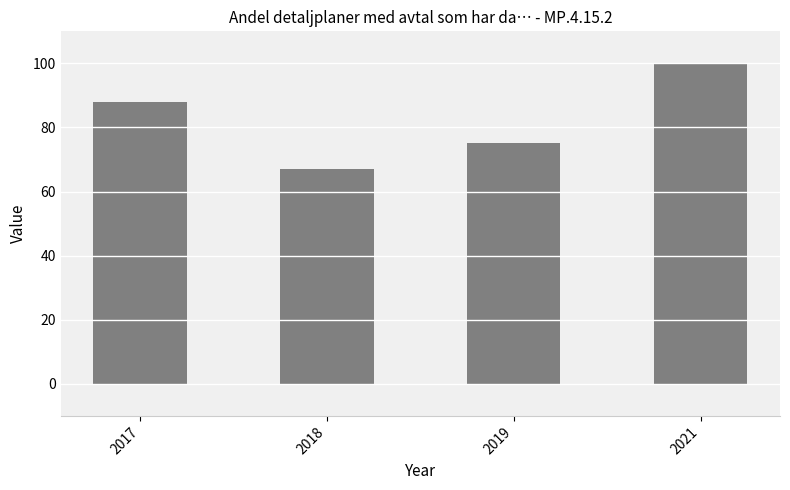

What is the sum of the values at 2018 and 2019?

142